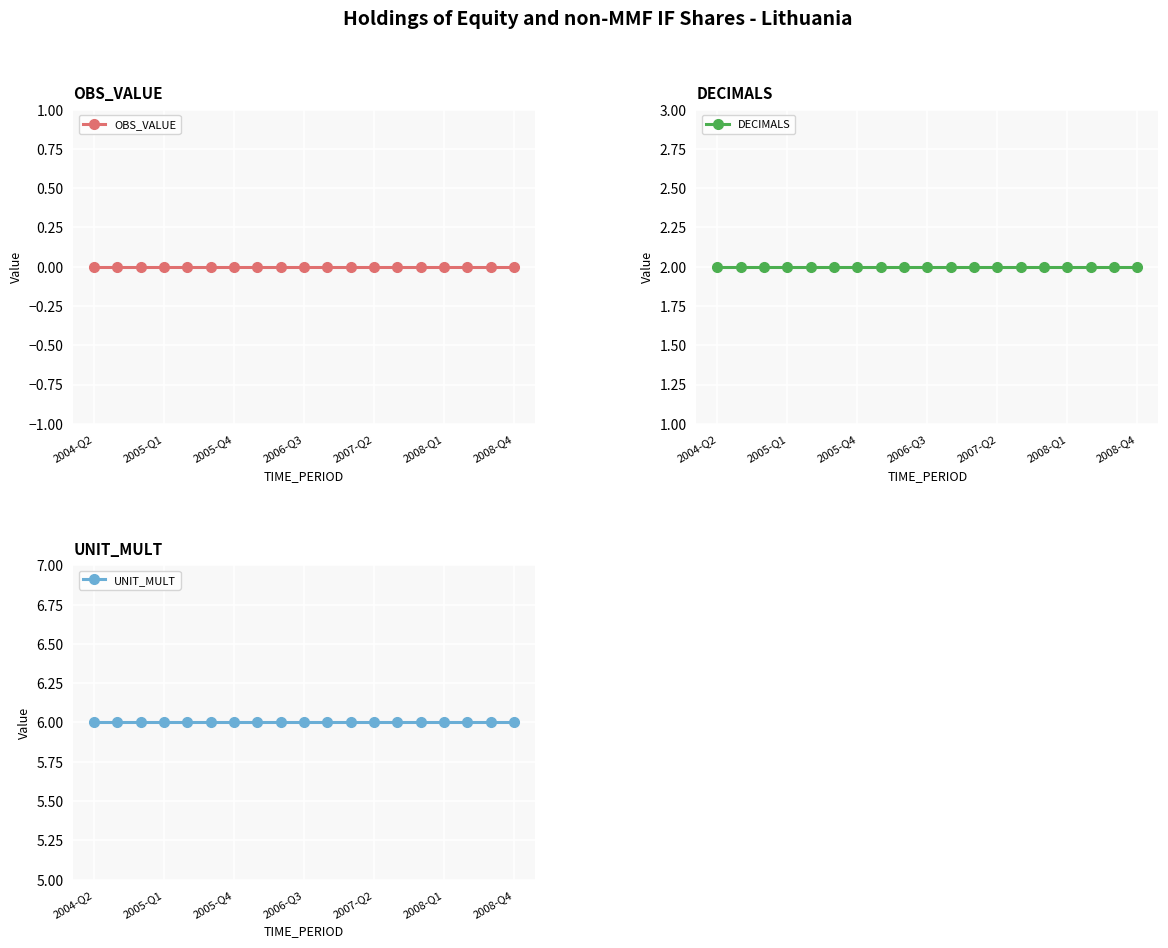

The OBS_VALUE series shows 0 at 10. True or false?

True